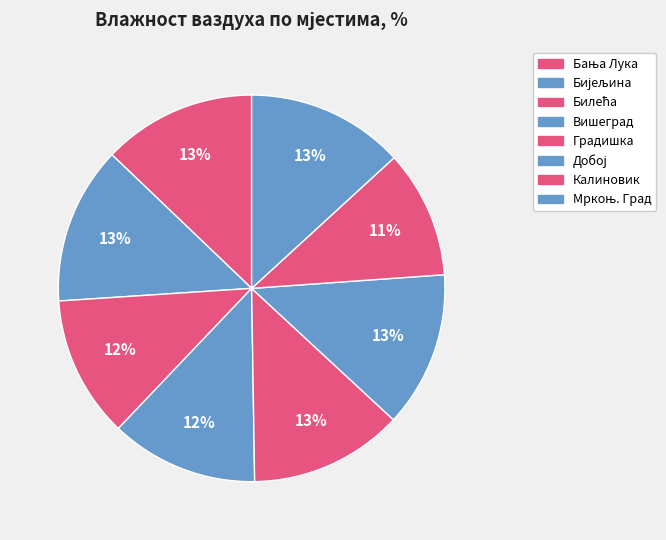

Count the number of slices in the pie.

8